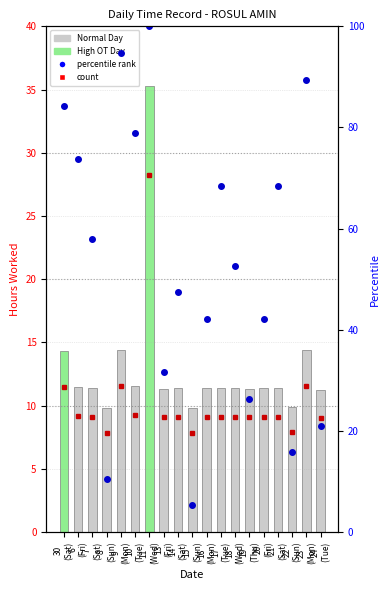

True or false: count has a value of 11.2 at 19
(Thu).

False